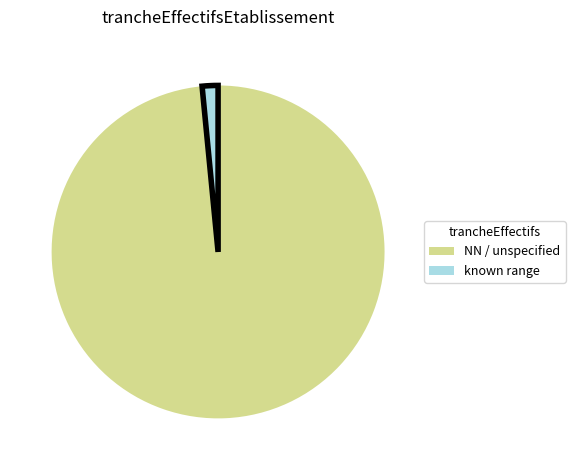

Is there a majority slice in this chart?

Yes